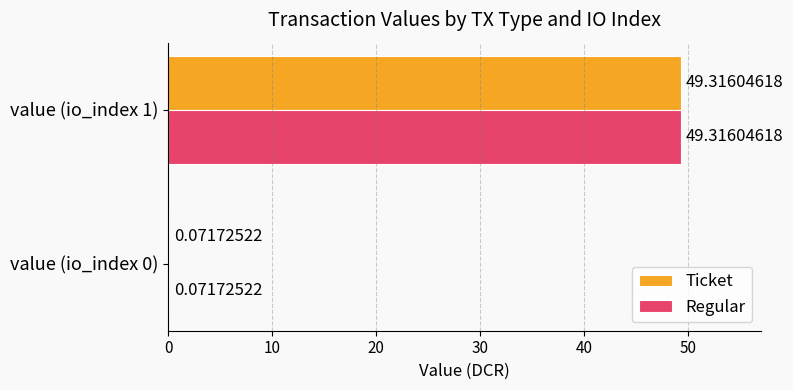

What is the sum of the Ticket values at value (io_index 1) and value (io_index 0)?

49.4